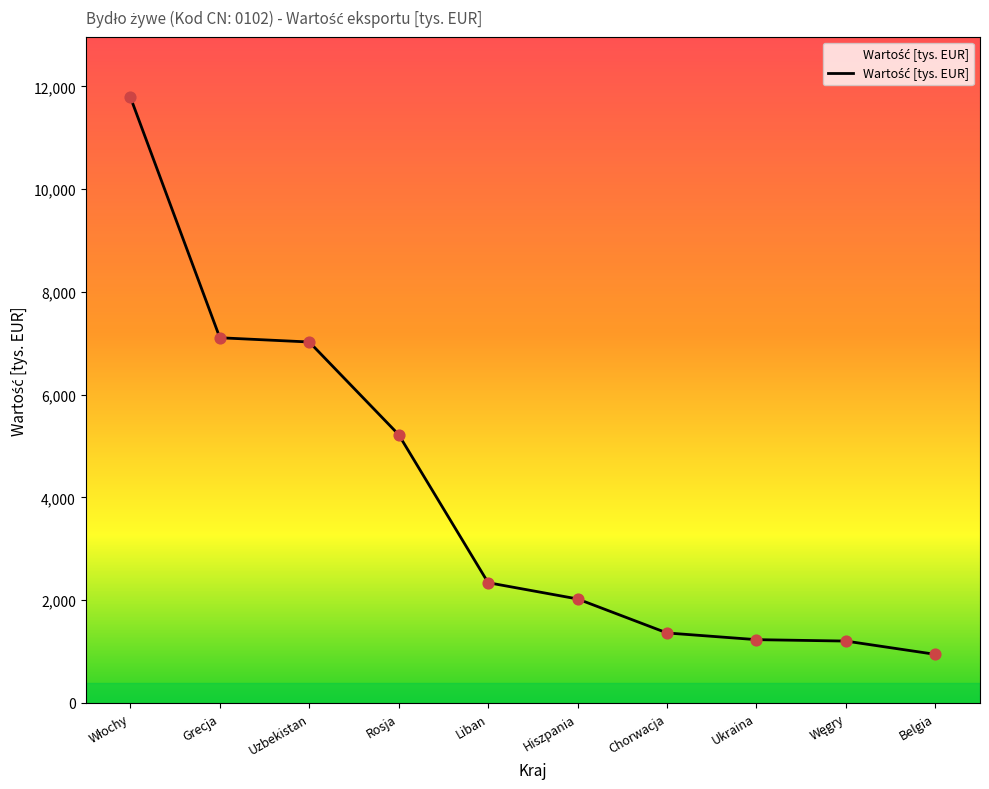

What is the change in value from Uzbekistan to Rosja?

-1804.3